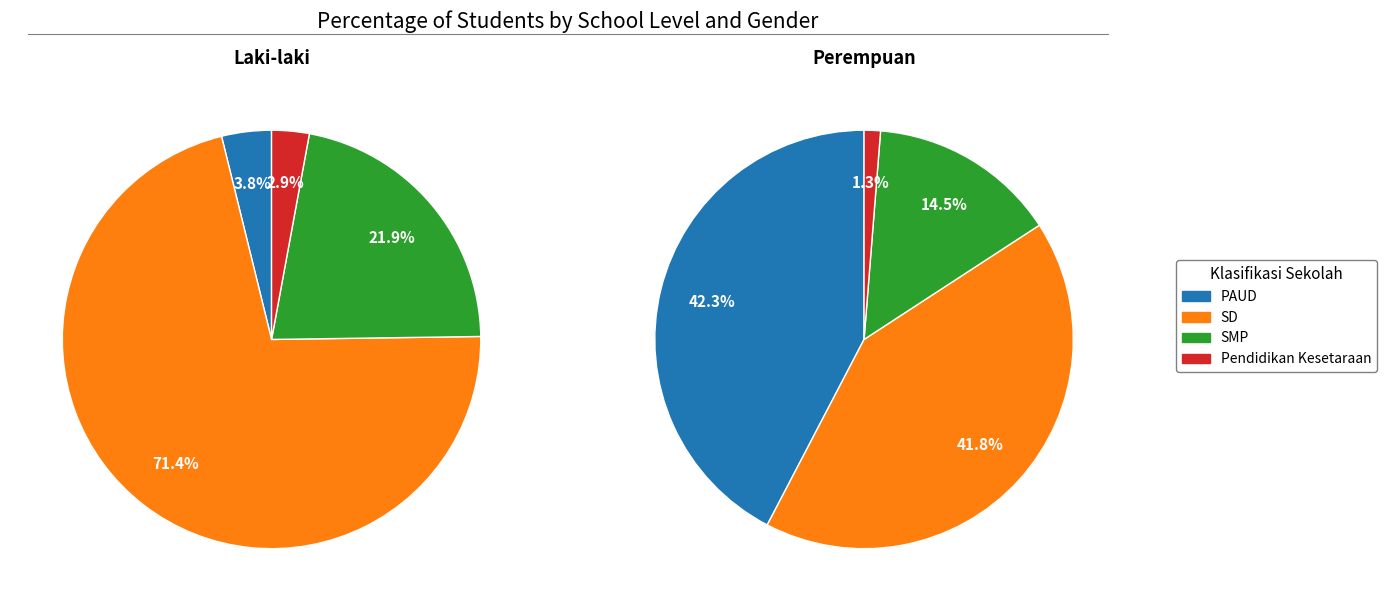

Count the number of slices in the pie.

4